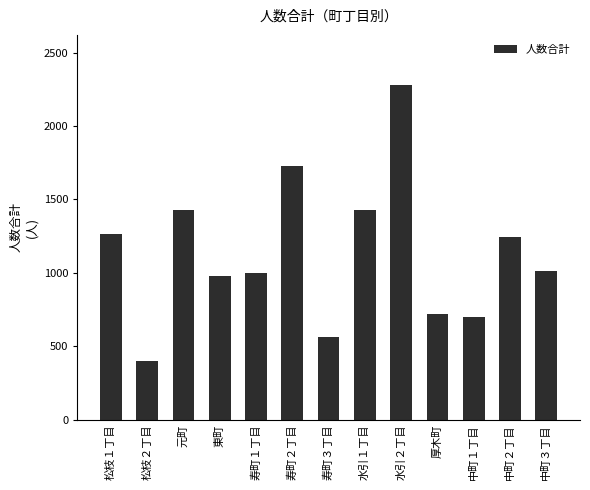

Are the bars horizontal?

No